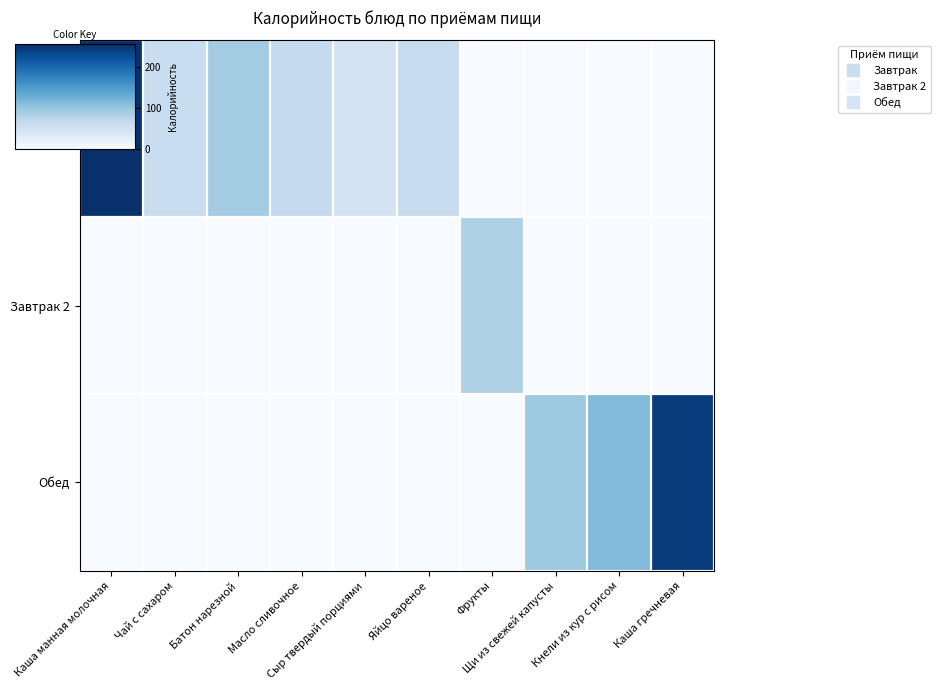

Reading left to right, list all the values displayed in this chart.

Завтрак: Каша манная молочная=257.3	Чай с сахаром=60.0	Батон нарезной=92.0	Масло сливочное=65.7	Сыр твердый порциями=47.0	Яйцо вареное=63.0	Фрукты=0.0	Щи из свежей капусты=0.0	Кнели из кур с рисом=0.0	Каша гречневая=0.0
Завтрак 2: Каша манная молочная=0.0	Чай с сахаром=0.0	Батон нарезной=0.0	Масло сливочное=0.0	Сыр твердый порциями=0.0	Яйцо вареное=0.0	Фрукты=82.8	Щи из свежей капусты=0.0	Кнели из кур с рисом=0.0	Каша гречневая=0.0
Обед: Каша манная молочная=0.0	Чай с сахаром=0.0	Батон нарезной=0.0	Масло сливочное=0.0	Сыр твердый порциями=0.0	Яйцо вареное=0.0	Фрукты=0.0	Щи из свежей капусты=96.0	Кнели из кур с рисом=114.5	Каша гречневая=245.0